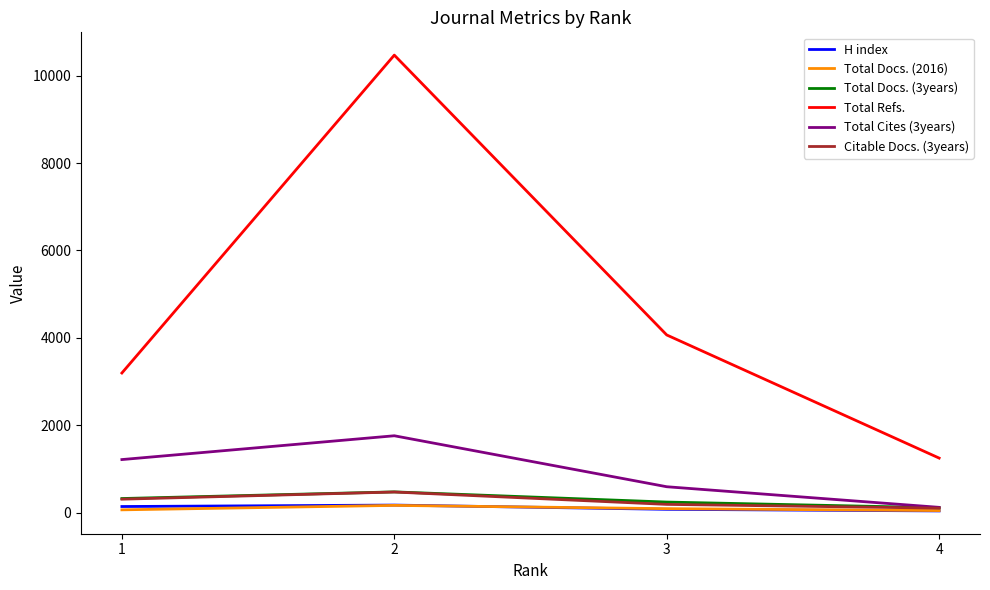

Which series has the widest spread of values?

Total Refs.